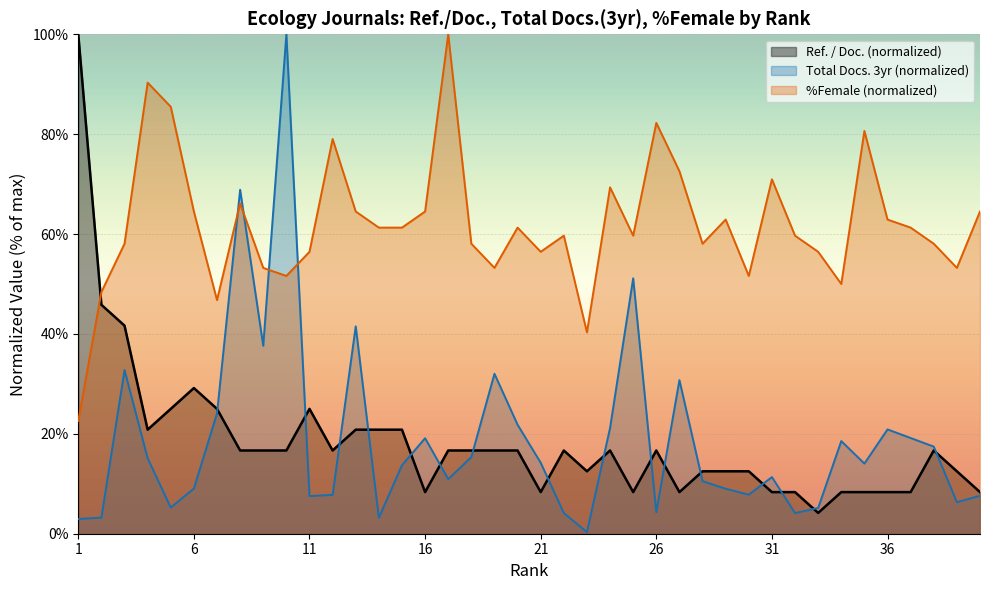

What is the approximate value of Ref. / Doc. at 17?

16.7